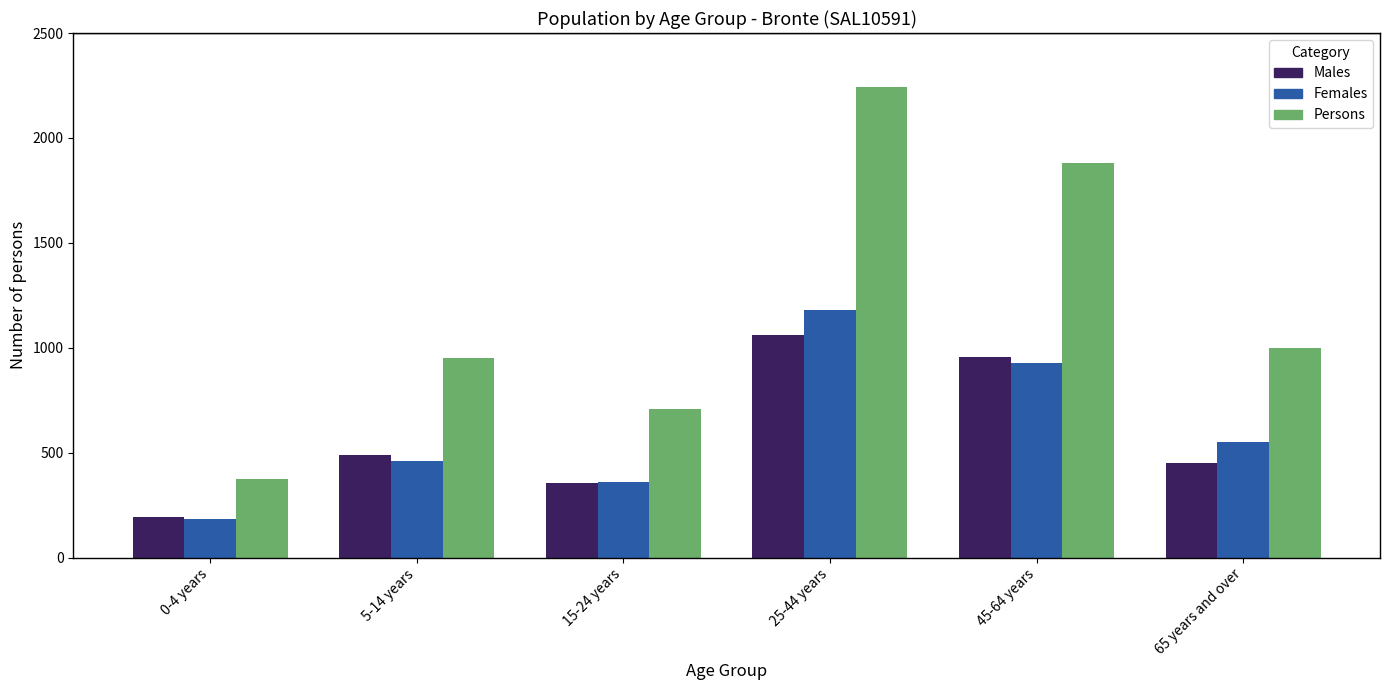

Reading left to right, extract all data points from this chart.

Males: 0-4 years=191	5-14 years=490	15-24 years=356	25-44 years=1060	45-64 years=955	65 years and over=449
Females: 0-4 years=184	5-14 years=462	15-24 years=358	25-44 years=1179	45-64 years=925	65 years and over=550
Persons: 0-4 years=375	5-14 years=949	15-24 years=709	25-44 years=2242	45-64 years=1881	65 years and over=1000